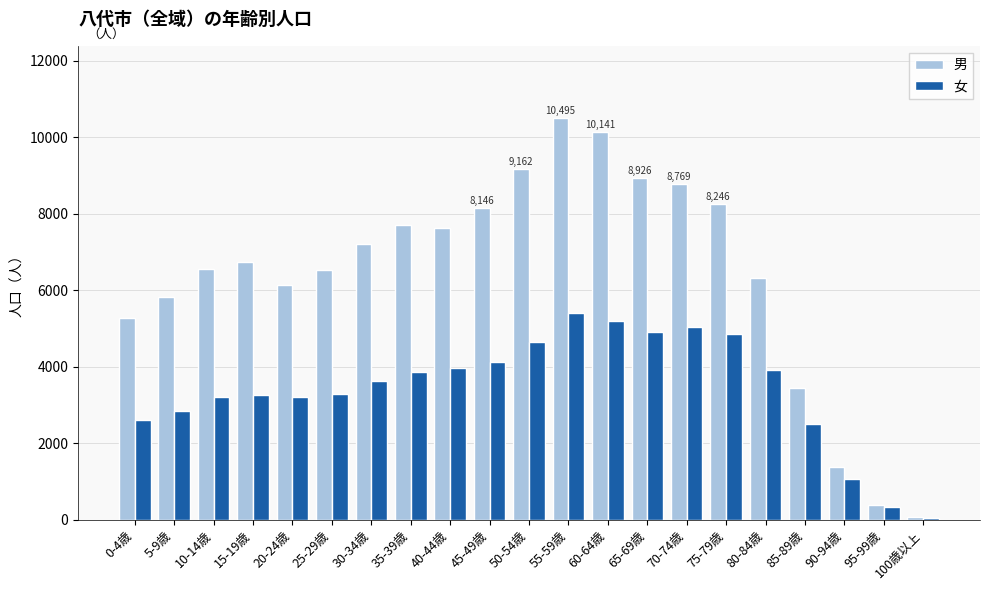

What is the label of the 15th bar from the left?

70-74歳